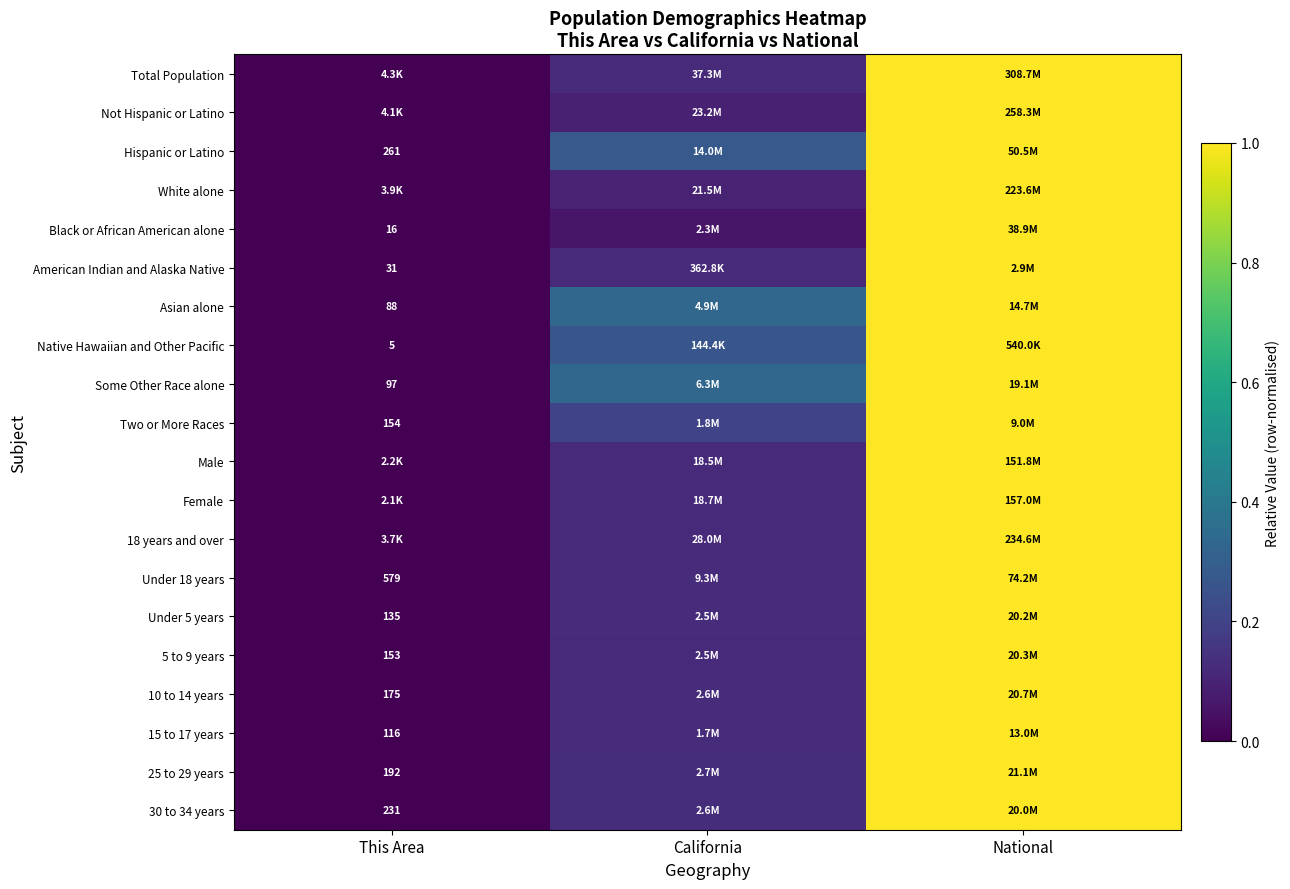

Which has a higher value, This Area or California?

California